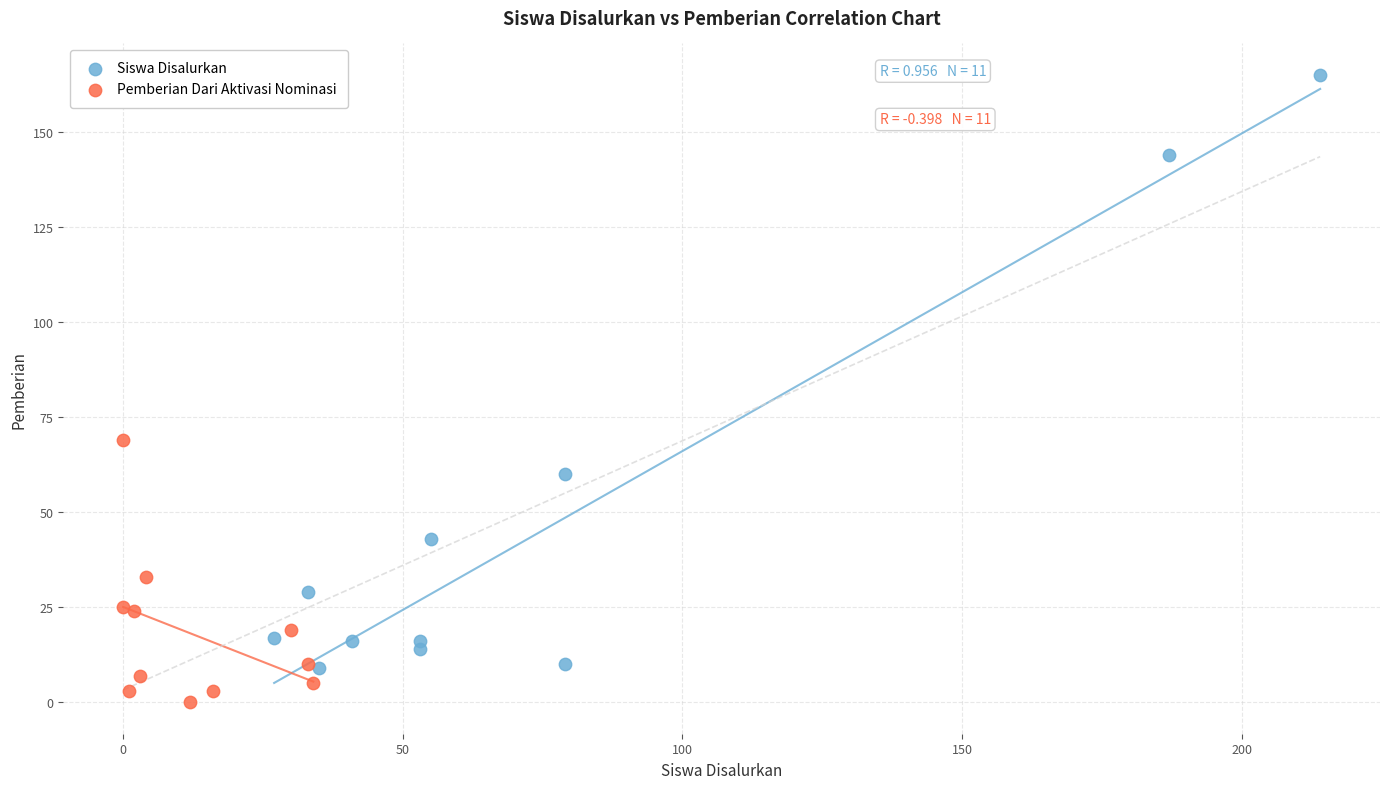

Which series contains the highest Y value?

Siswa Disalurkan